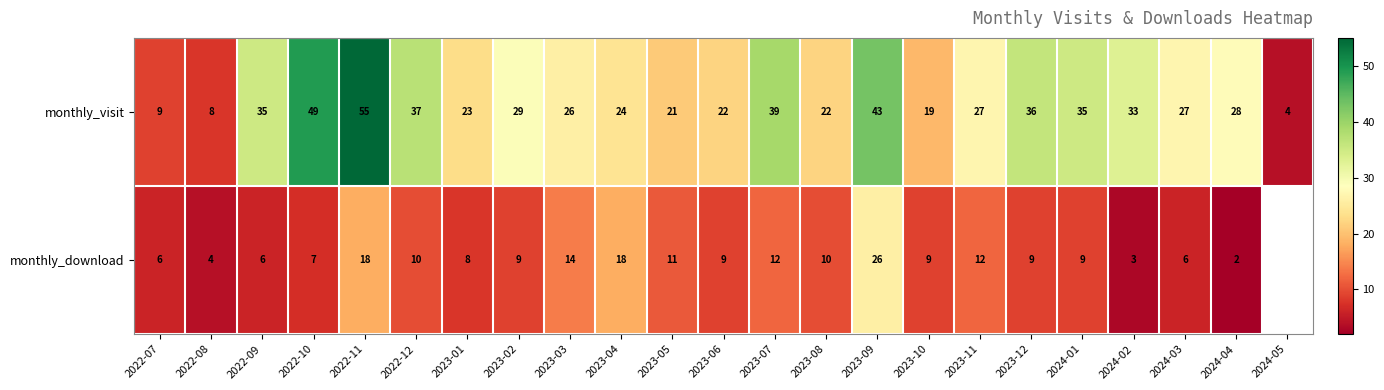

Count the number of data series in this chart.

2